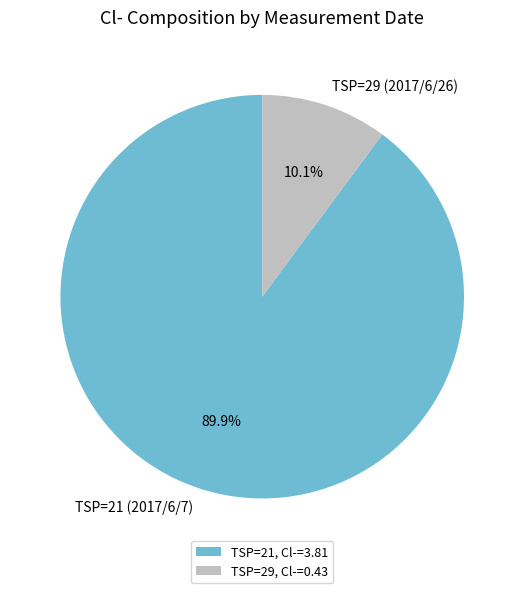

What is the total percentage of TSP=29, Cl-=0.43 and TSP=21, Cl-=3.81?

100.0%